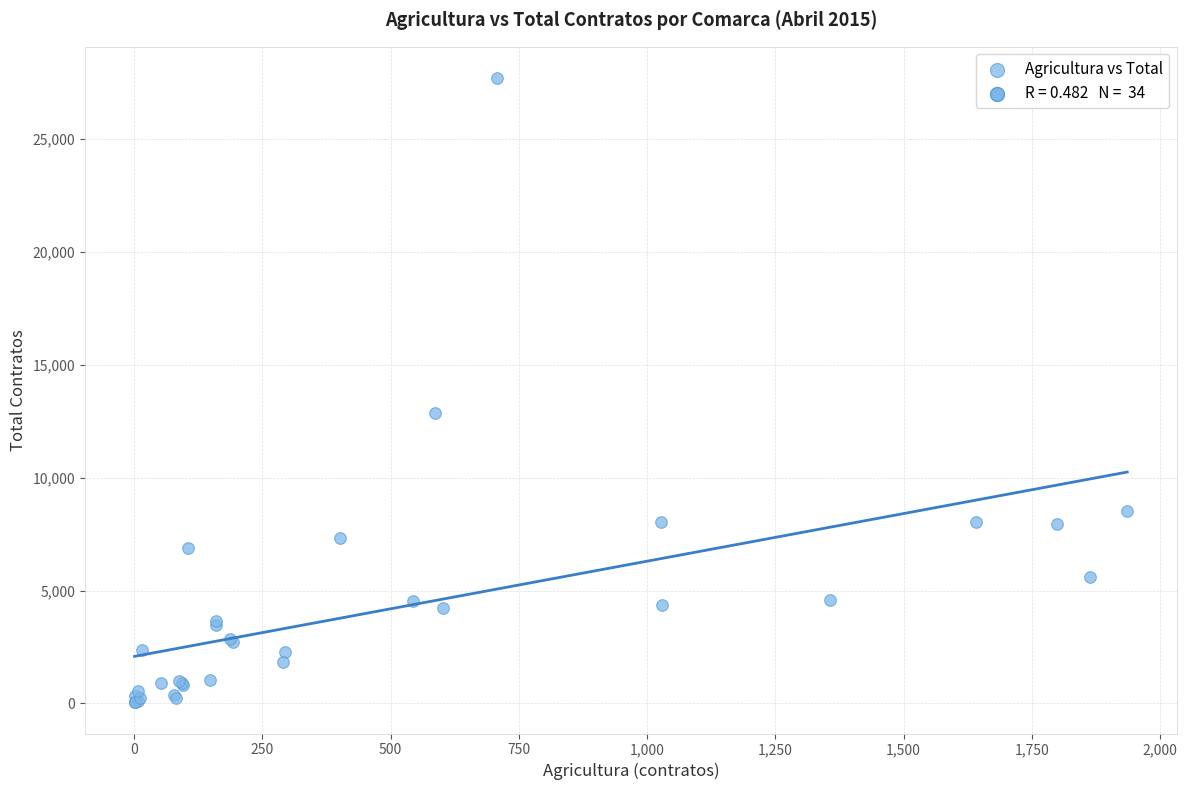

What Y value in the scatter plot is closest to 13869?

12855